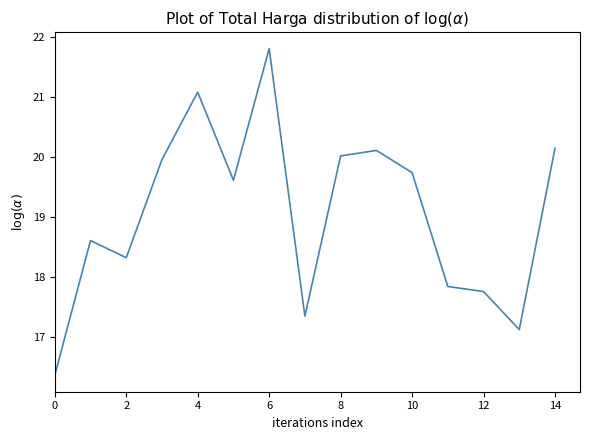

What is the difference between the maximum and minimum values?

5.4